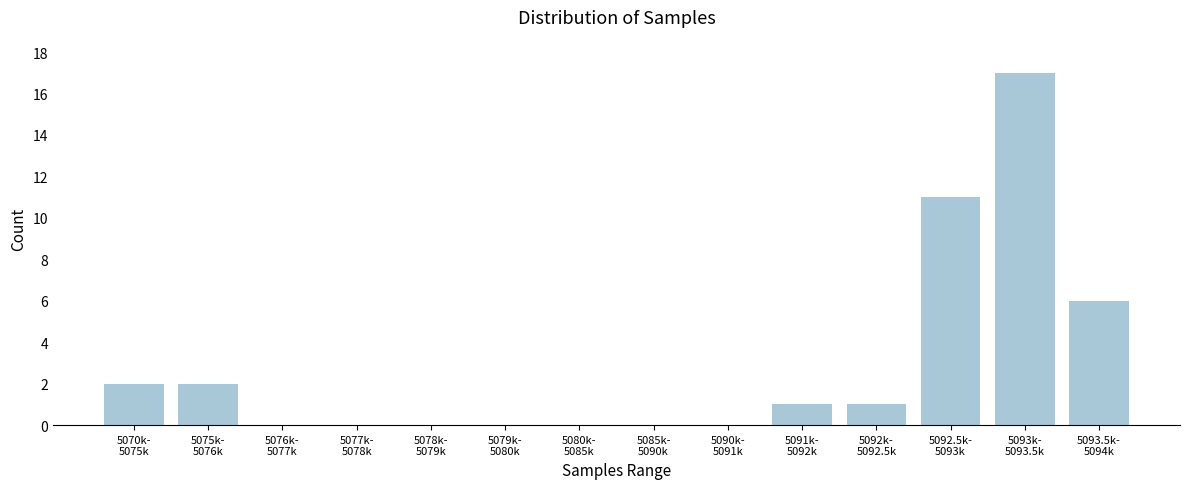

What is the greatest value displayed?

17